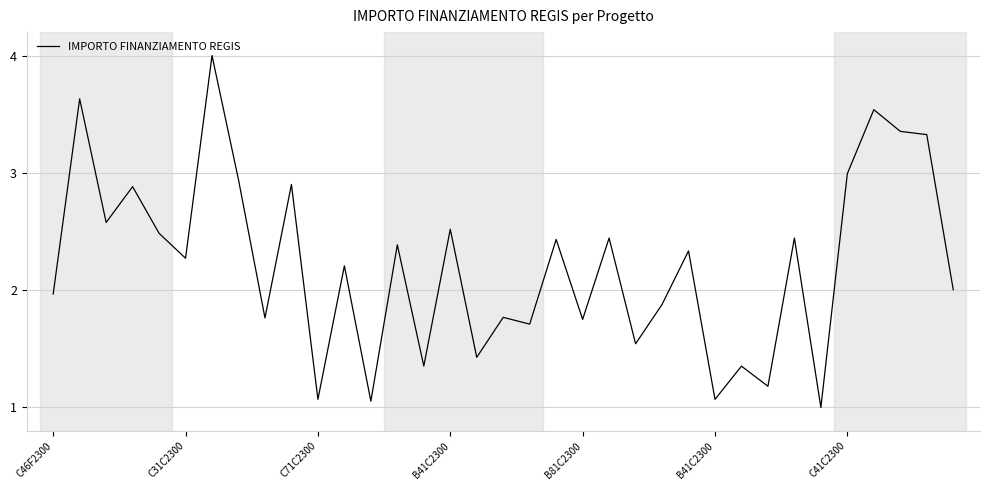

What is the greatest value displayed?

4.0